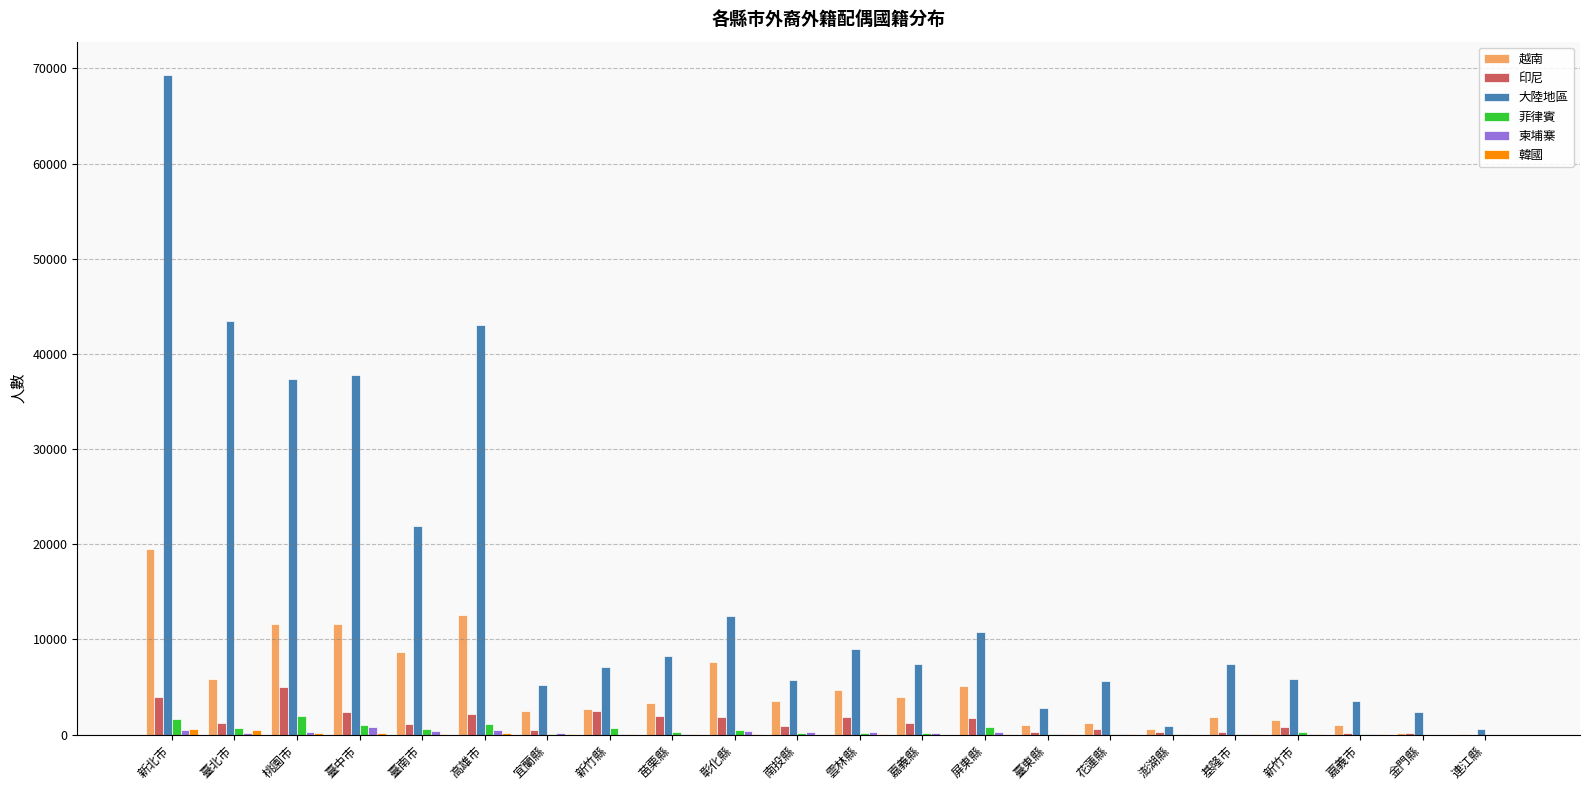

What is the sum of all 印尼 values?

30839